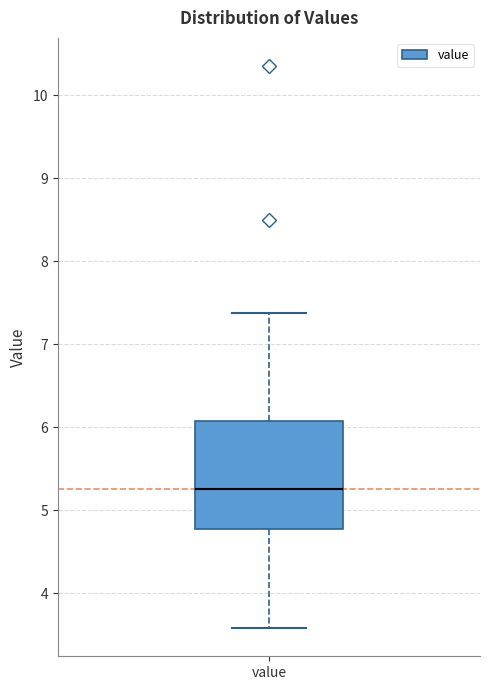

Read this box plot against the y-axis: the position of the median line, the range covered by the box, and the ends of both whiskers. The values are not printed on the chart, so give them approximately, as read against the axis.

median 5.3, box 4.8 to 6.1, whiskers 3.6 to 7.4